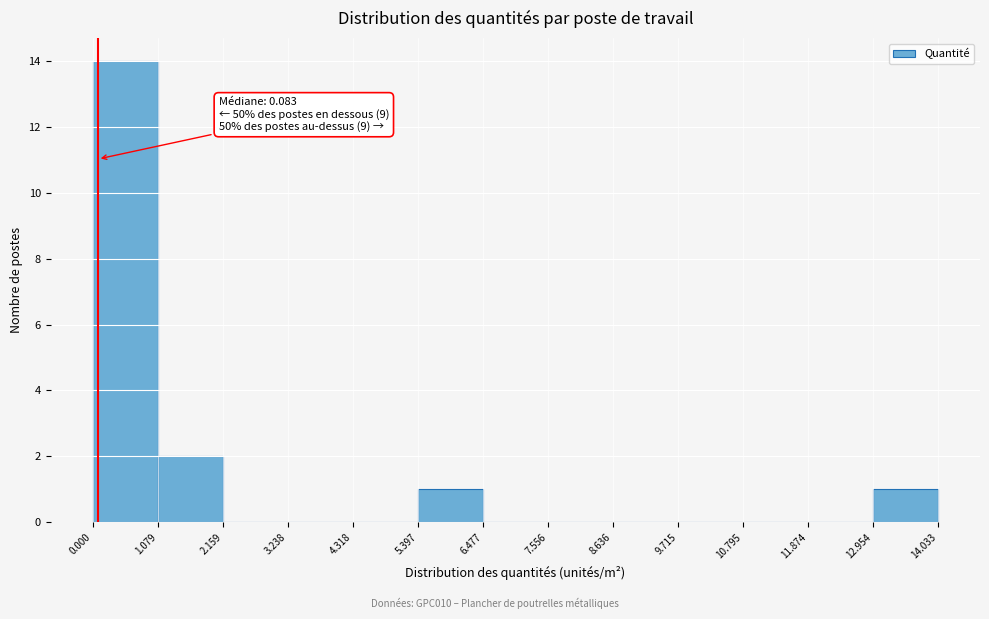

Which range on the x-axis has the tallest bar?

0.000 to 1.079